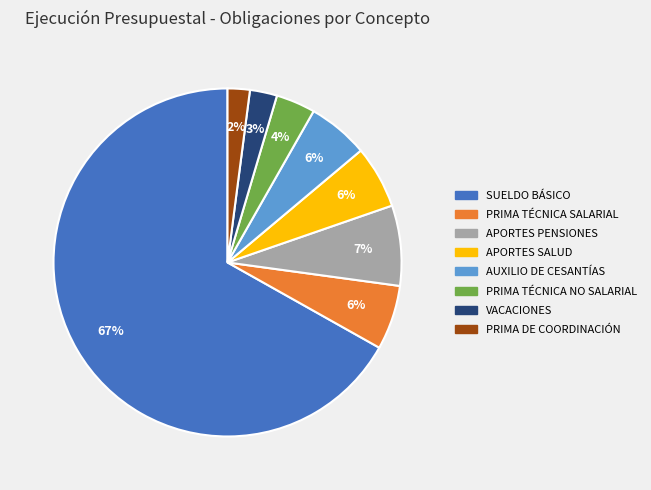

To the nearest percent, what is the average slice percentage?

12%